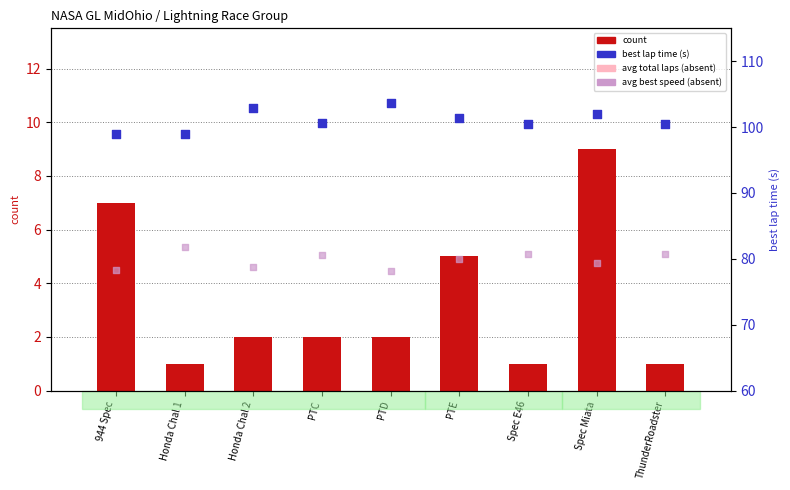

Which series has the largest total across all categories?

best lap time (s)